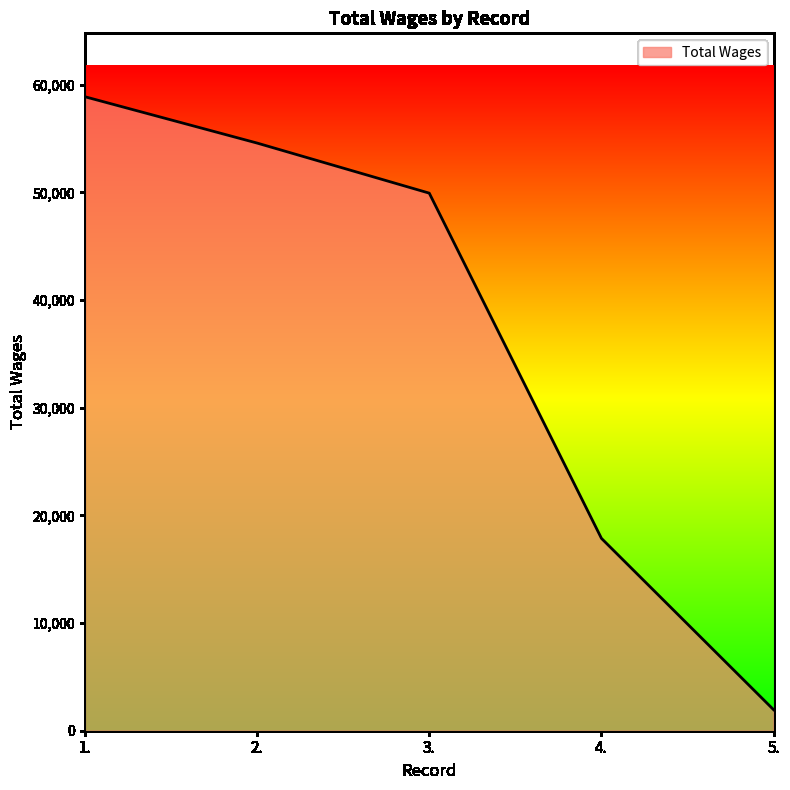

List the labels in order of value, smallest first.

5., 4., 3., 2., 1.